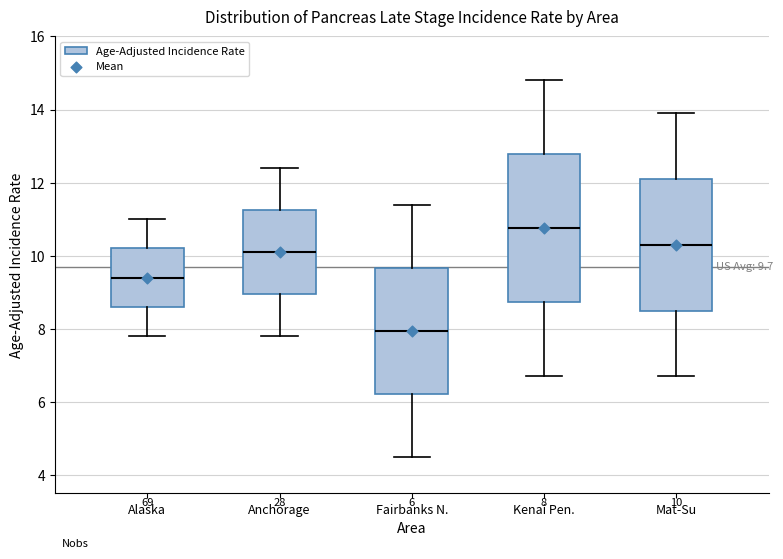

Comparing the boxes themselves (not the whiskers), which one is the tallest?

Kenai Pen.